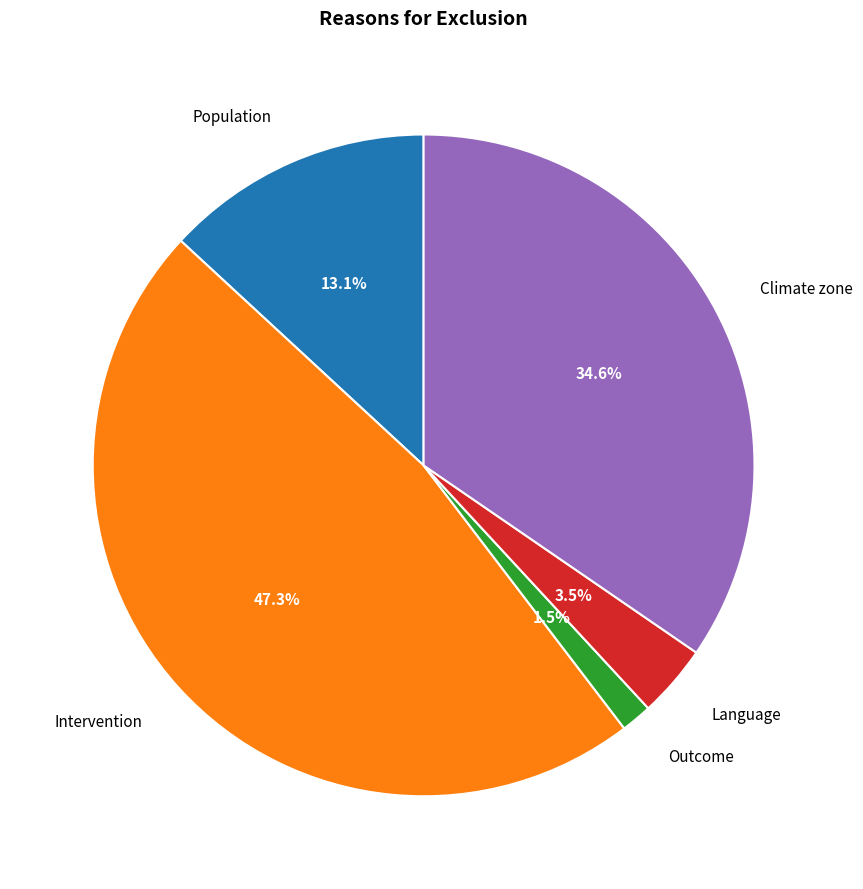

Is there a majority slice in this chart?

No